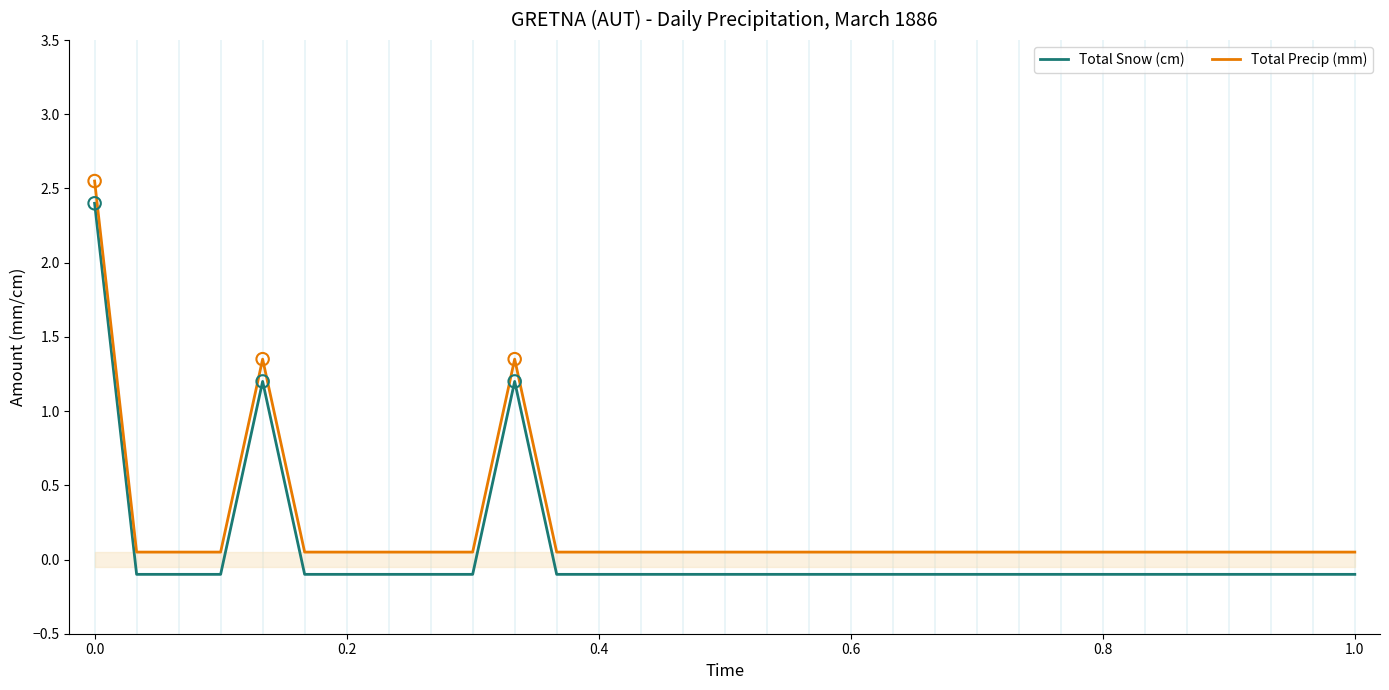

Which series has the largest Y range (max minus min)?

Total Snow (cm)